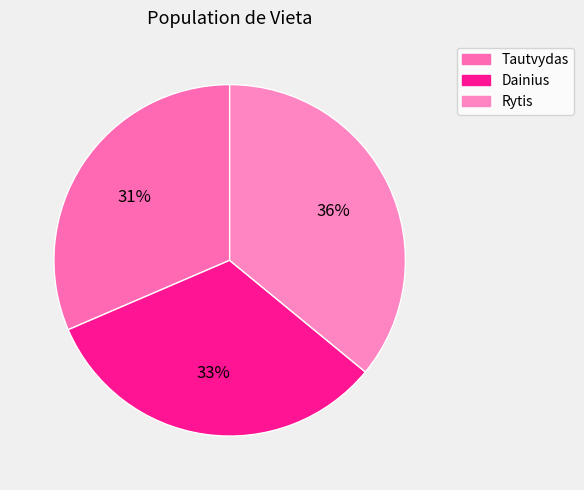

Does Tautvydas represent more than half of the total?

No